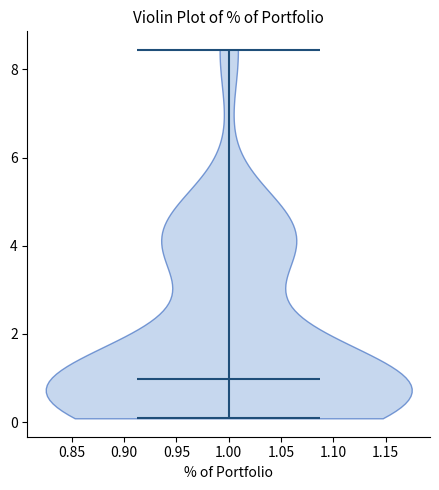

Read this violin plot against the y-axis: where its median line is, and the lowest and highest points the violin reaches. The values are not printed on the chart, so give them approximately, as read against the axis.

median line 1.0, lowest point 0.0, highest point 8.4